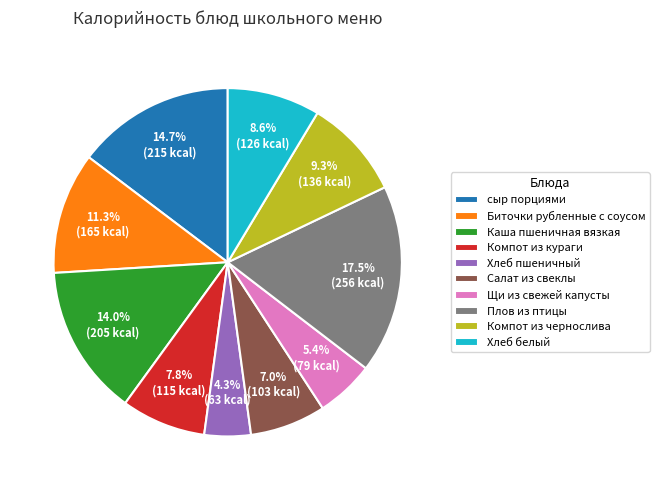

The сыр порциями slice represents 8% of the pie. True or false?

False